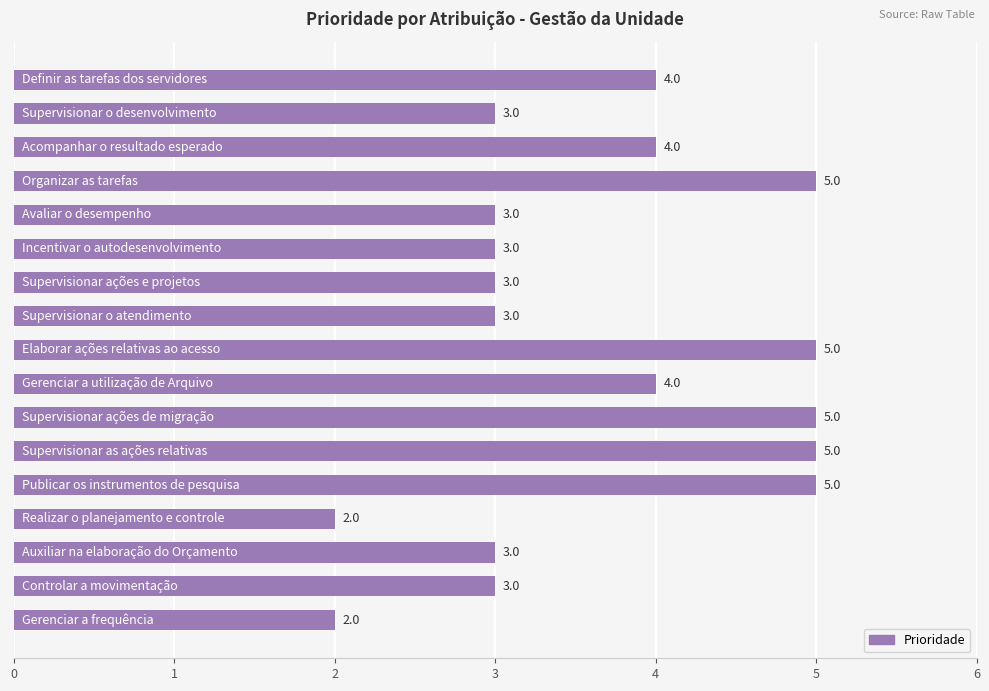

How many bars are there in total?

17